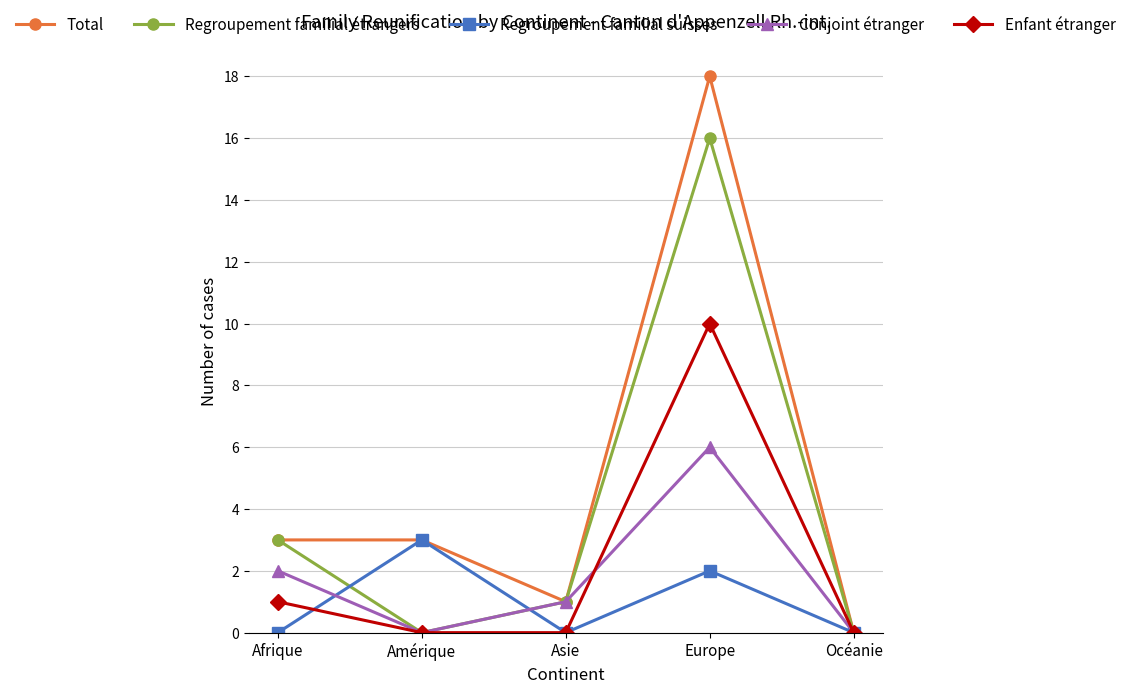

At which category does Conjoint étranger reach its first local peak?

Europe